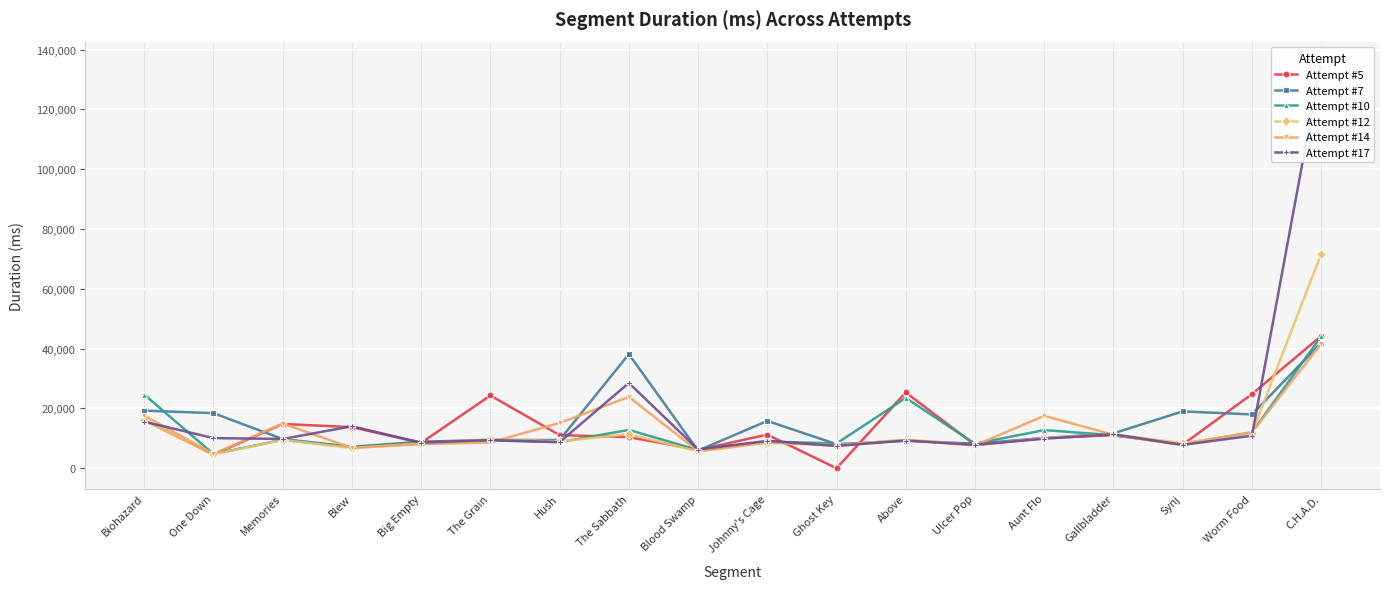

What is the maximum value shown in the chart?

135847